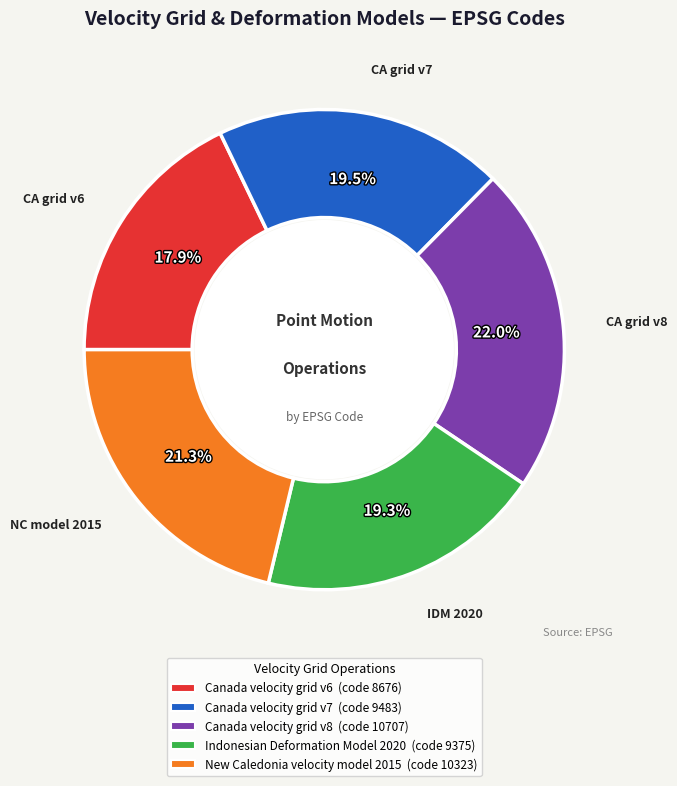

True or false: New Caledonia velocity model 2015 accounts for 16% of the total.

False